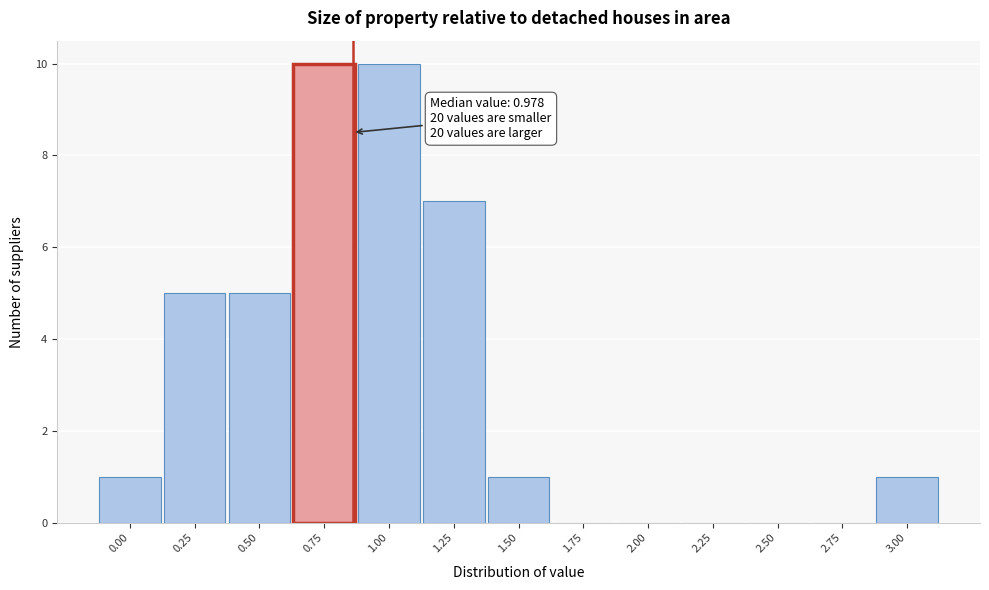

Reading left to right, transcribe all the data shown in this chart.

0.00=1	0.25=5	0.50=5	0.75=10	1.00=10	1.25=7	1.50=1	1.75=0	2.00=0	2.25=0	2.50=0	2.75=0	3.00=1